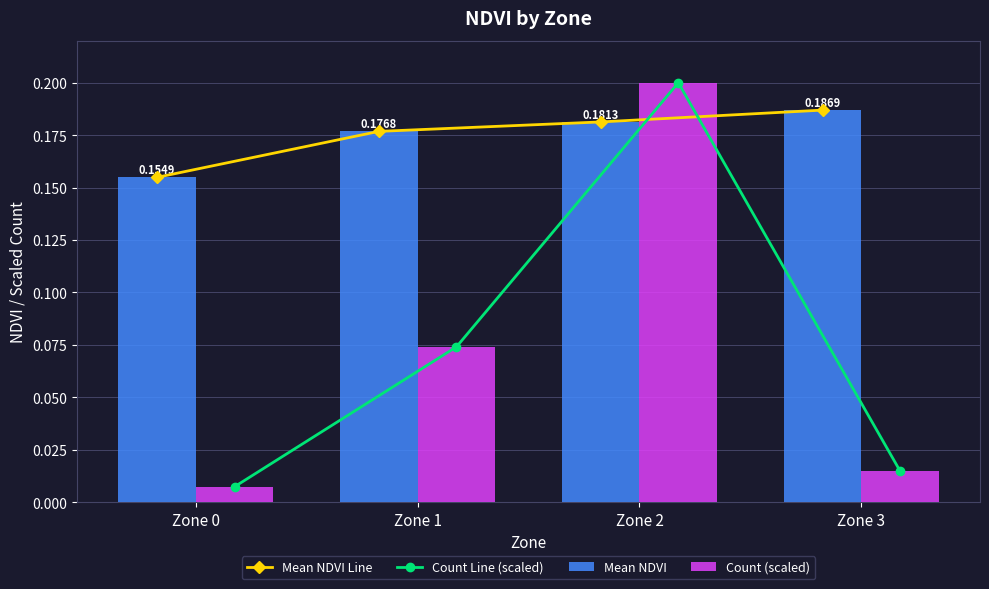

Rank the categories by Mean NDVI Line value from lowest to highest.

Zone 0, Zone 1, Zone 2, Zone 3